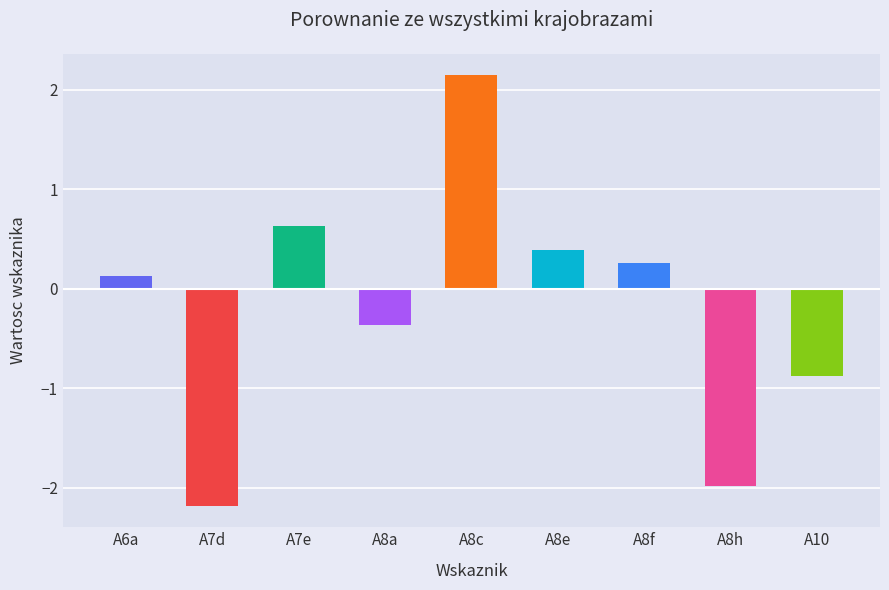

Reading left to right, extract all data points from this chart.

0.1	-2.2	0.6	-0.4	2.1	0.4	0.3	-2.0	-0.9